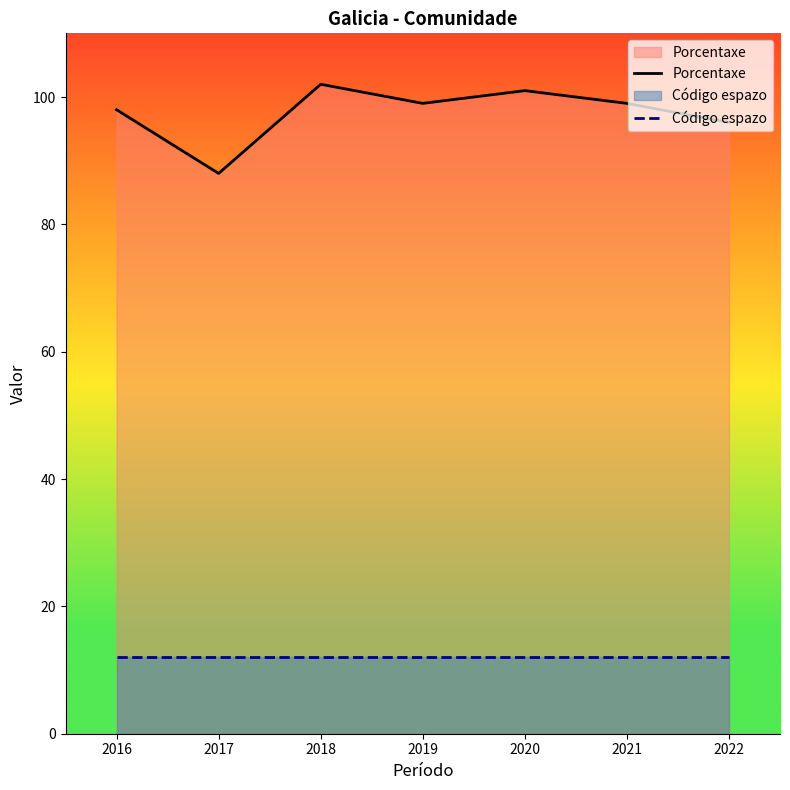

Count the number of categories in the chart.

7